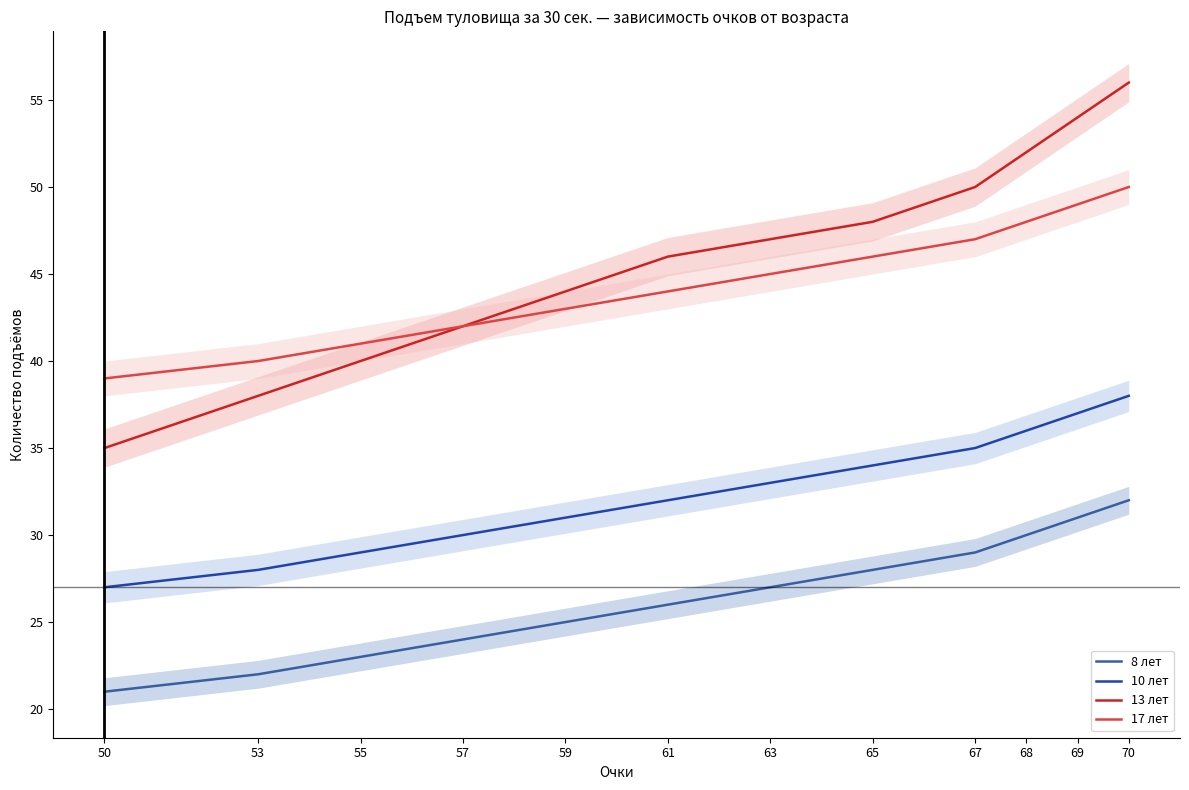

What is the difference between the maximum and minimum values in the 8 лет series?

11